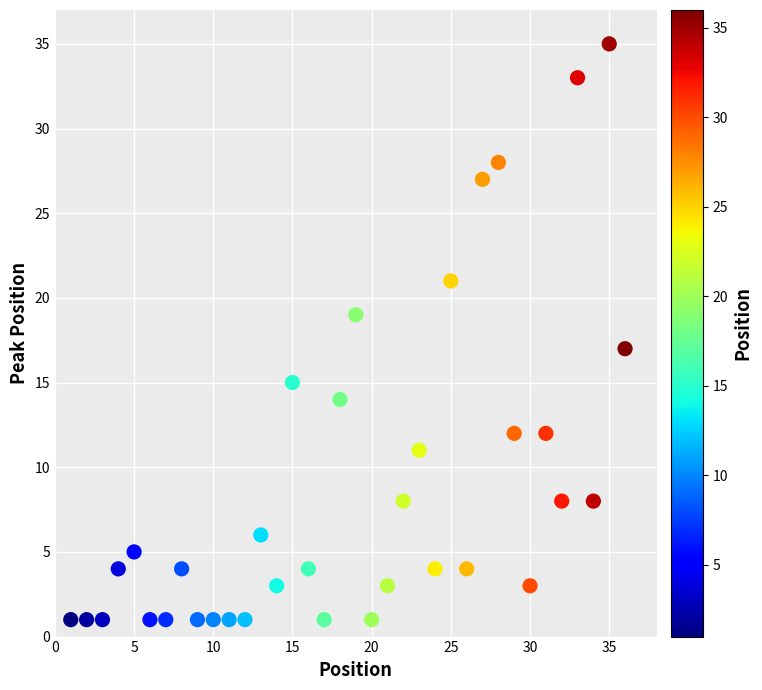

What is the range of Y values (max minus min)?

34